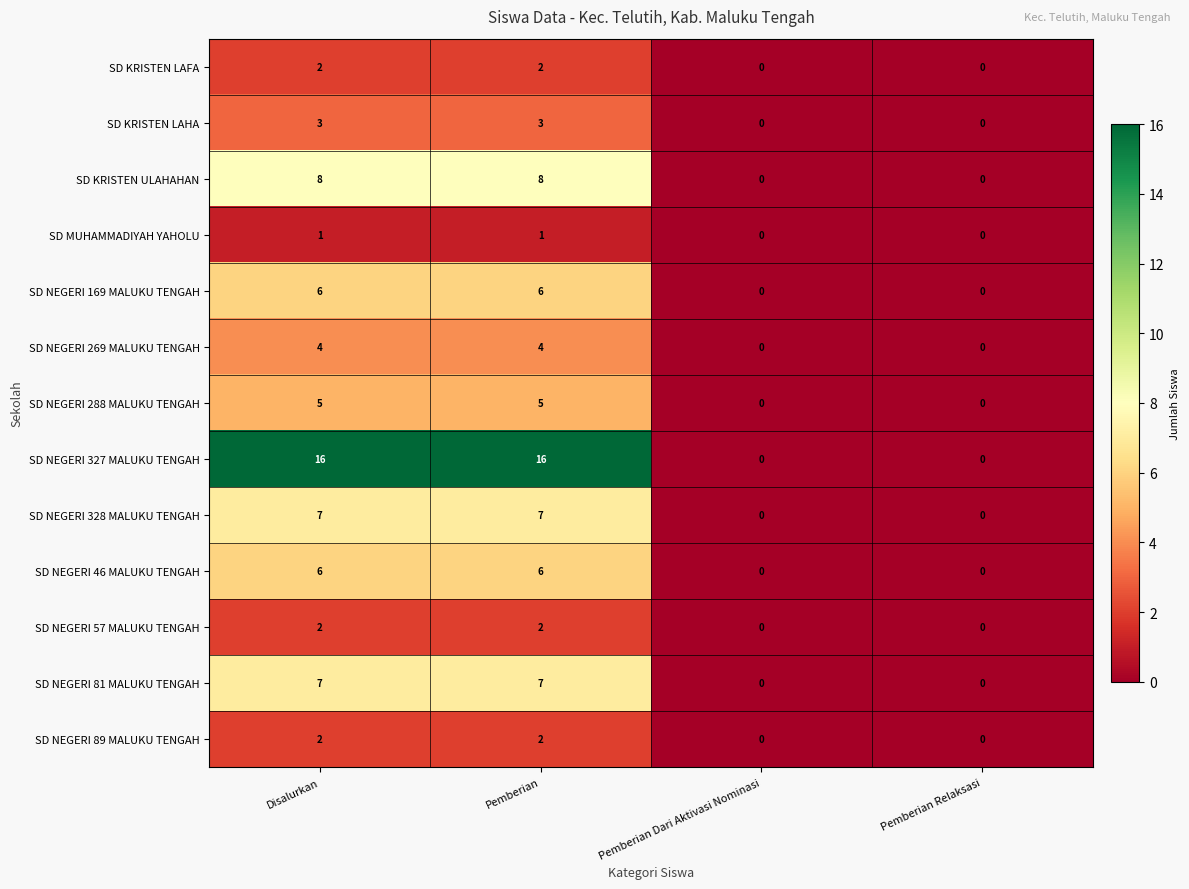

Which series has the largest total across all categories?

SD NEGERI 327 MALUKU TENGAH